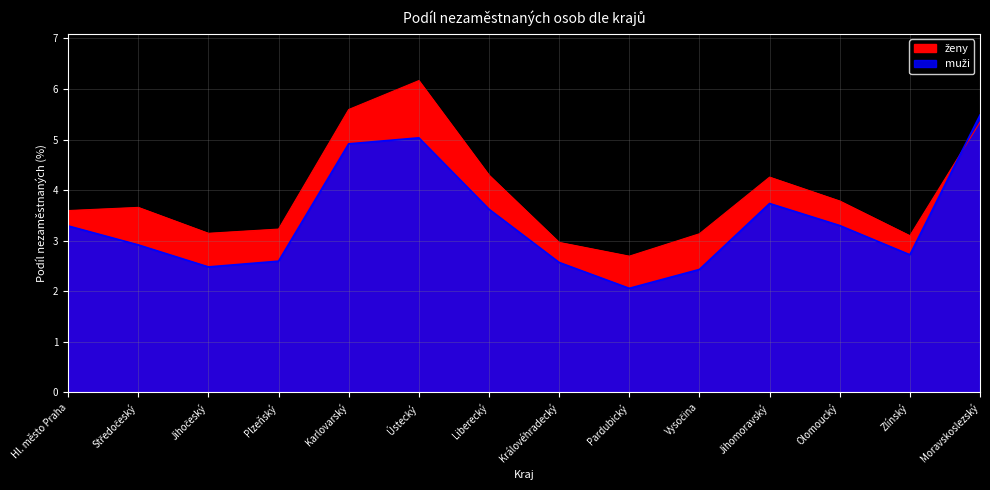

How many lines are shown in the chart?

2